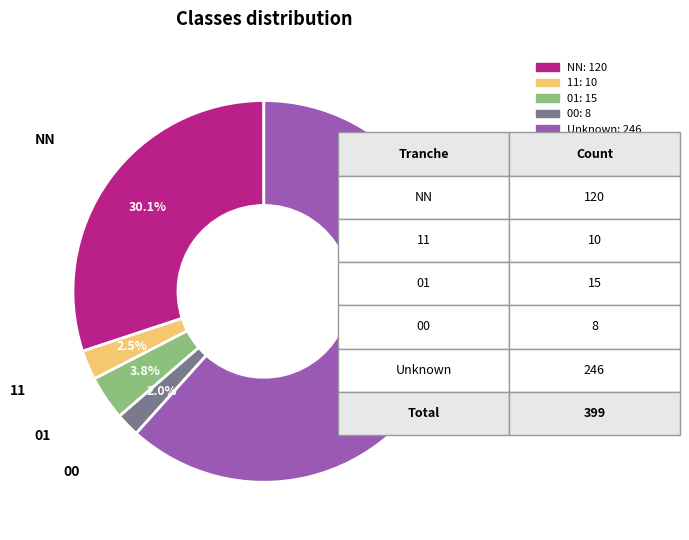

Is there any slice that represents more than half of the pie?

Yes